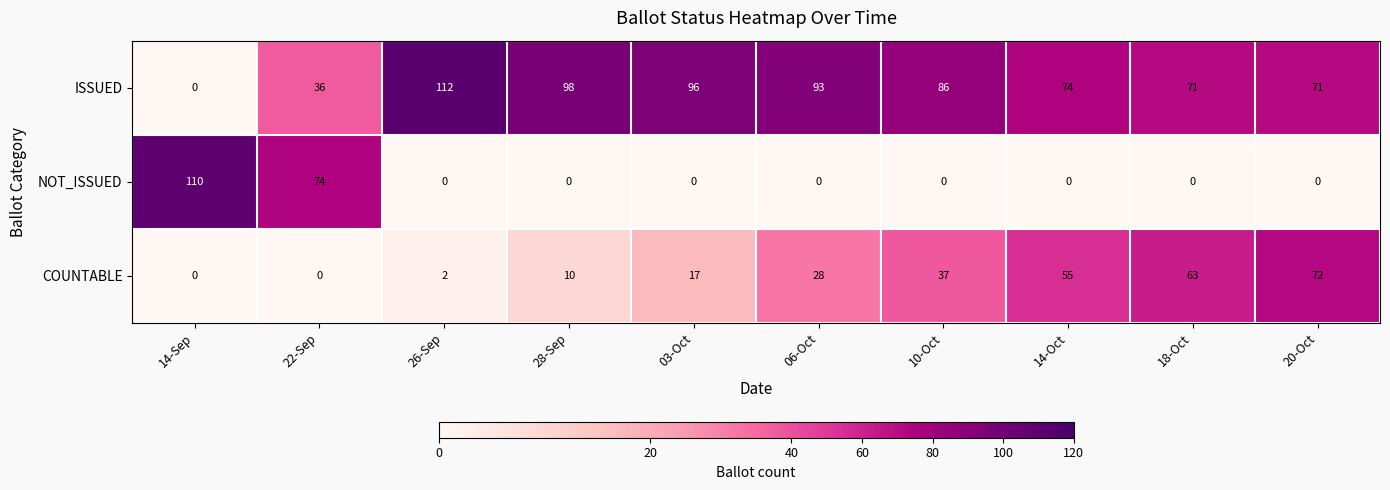

What is the total value across all series at 20-Oct?

143